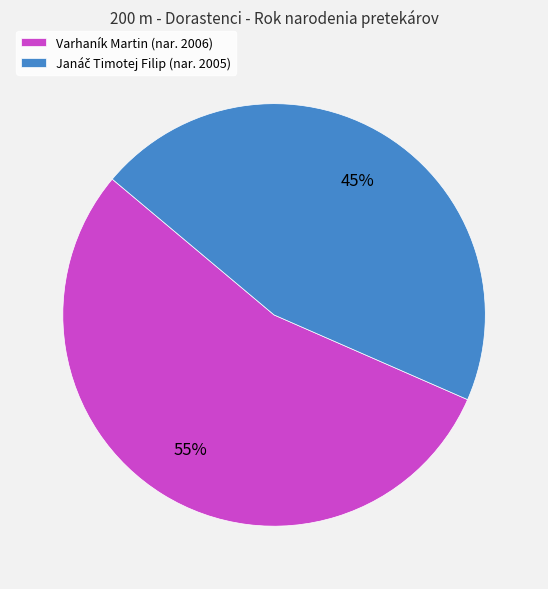

True or false: Varhaník Martin (nar. 2006) accounts for 45% of the total.

False